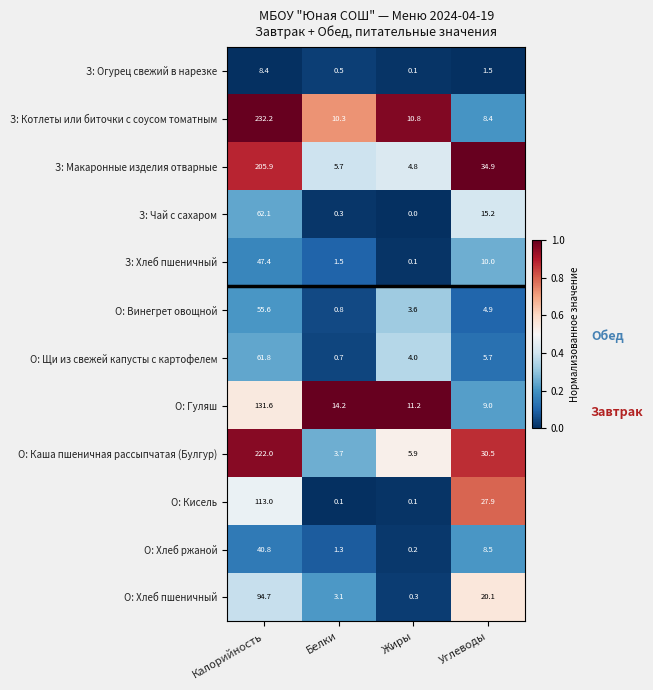

List the labels in order of З: Хлеб пшеничный value, largest first.

Калорийность, Углеводы, Белки, Жиры